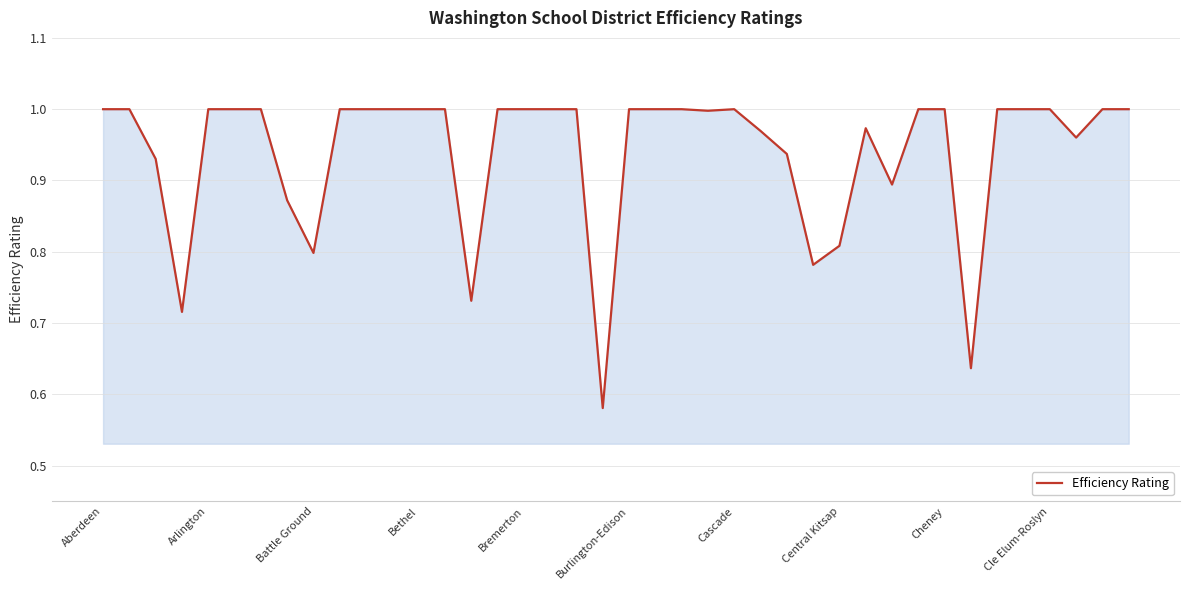

What is the difference between the maximum and minimum values?

0.4